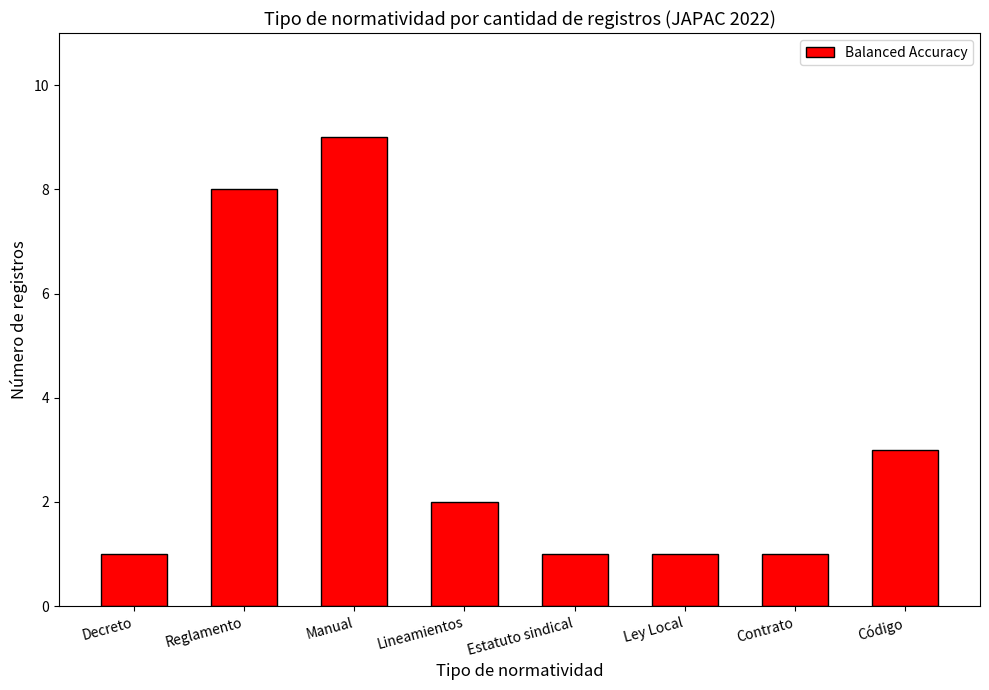

The value at Reglamento is 11. True or false?

False